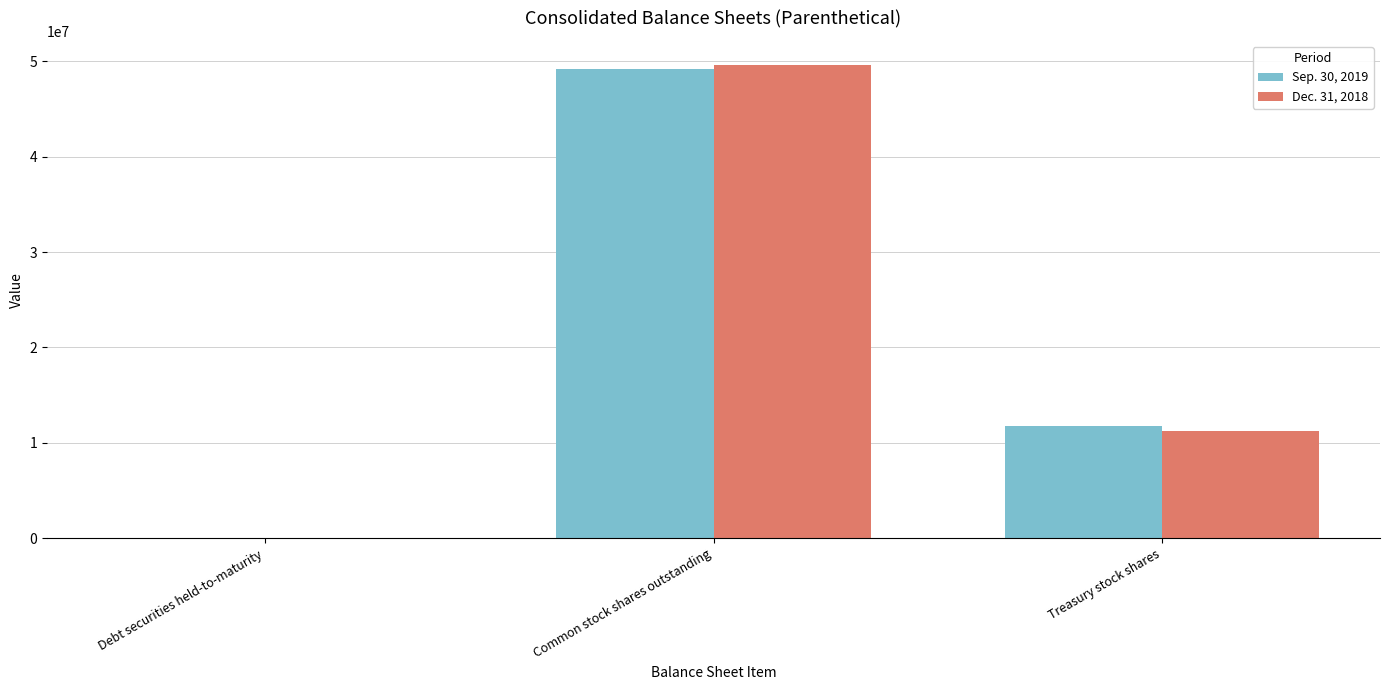

Is the value of Sep. 30, 2019 at Common stock shares outstanding greater than the value of Dec. 31, 2018 at Treasury stock shares?

Yes